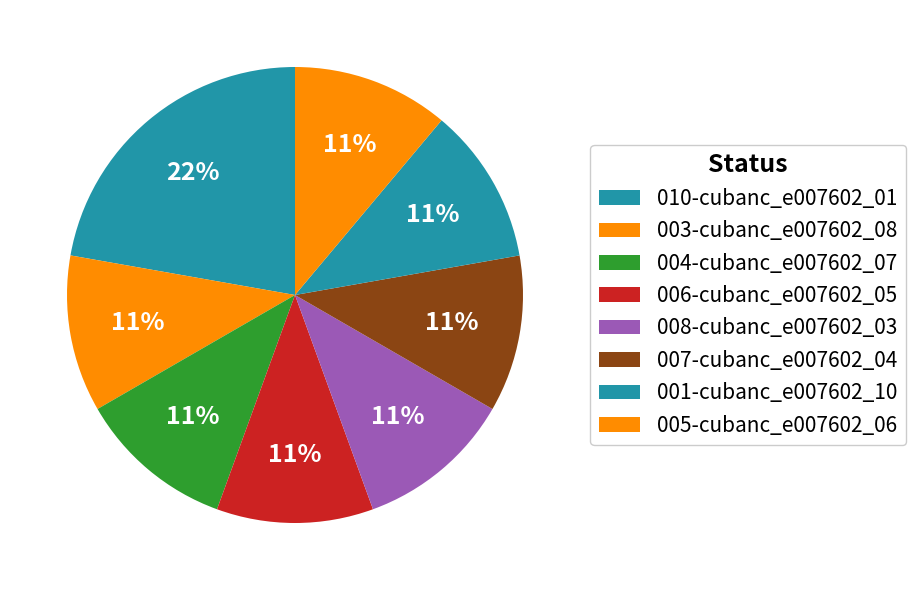

How many slices are in this pie chart?

8